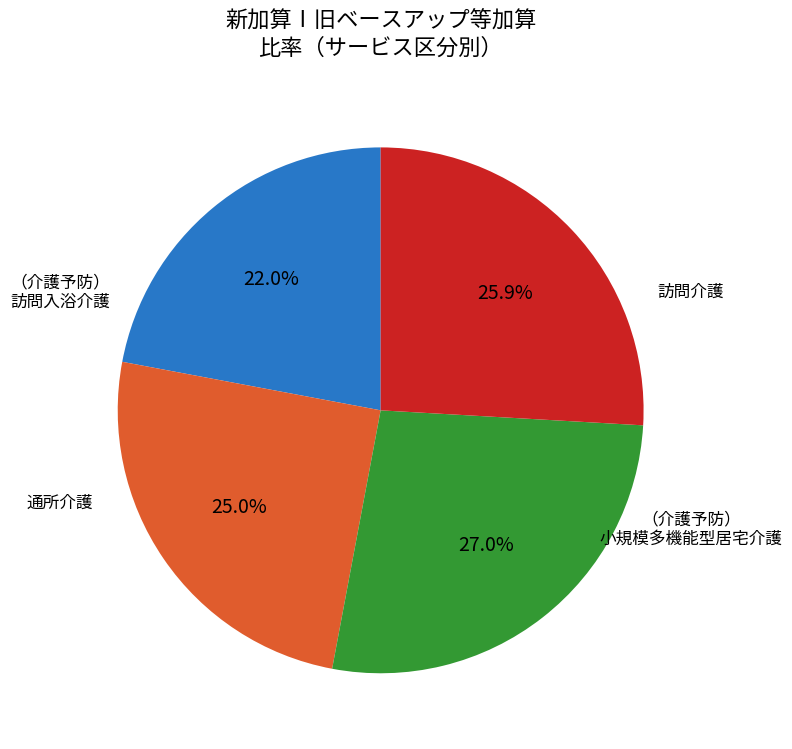

Is there any slice that represents more than half of the pie?

No